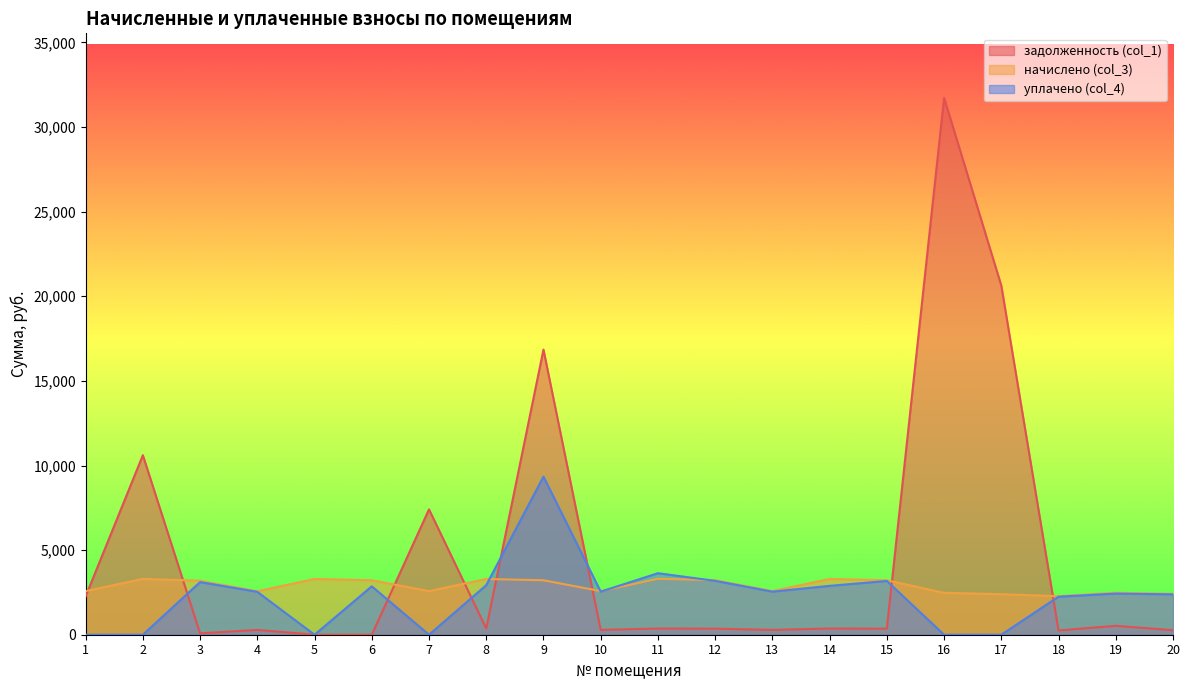

Reading left to right, extract all data points from this chart.

задолженность (col_1): 2262.6	10609.9	80.6	285.2	0.0	0.0	7407.1	366.0	16848.2	286.4	367.2	358.2	286.4	366.8	357.6	31731.8	20627.5	252.9	526.0	268.5
начислено (col_3): 2578.0	3299.1	3191.5	2567.2	3293.8	3218.4	2578.0	3293.8	3218.4	2578.0	3304.5	3223.8	2578.0	3293.8	3218.4	2475.7	2395.0	2276.6	2481.1	2416.5
уплачено (col_4): 0.0	0.0	3110.8	2534.8	0.0	2860.8	0.0	2927.8	9340.0	2545.4	3635.4	3183.1	2545.4	2888.0	3177.7	0.0	0.0	2247.8	2431.0	2386.0